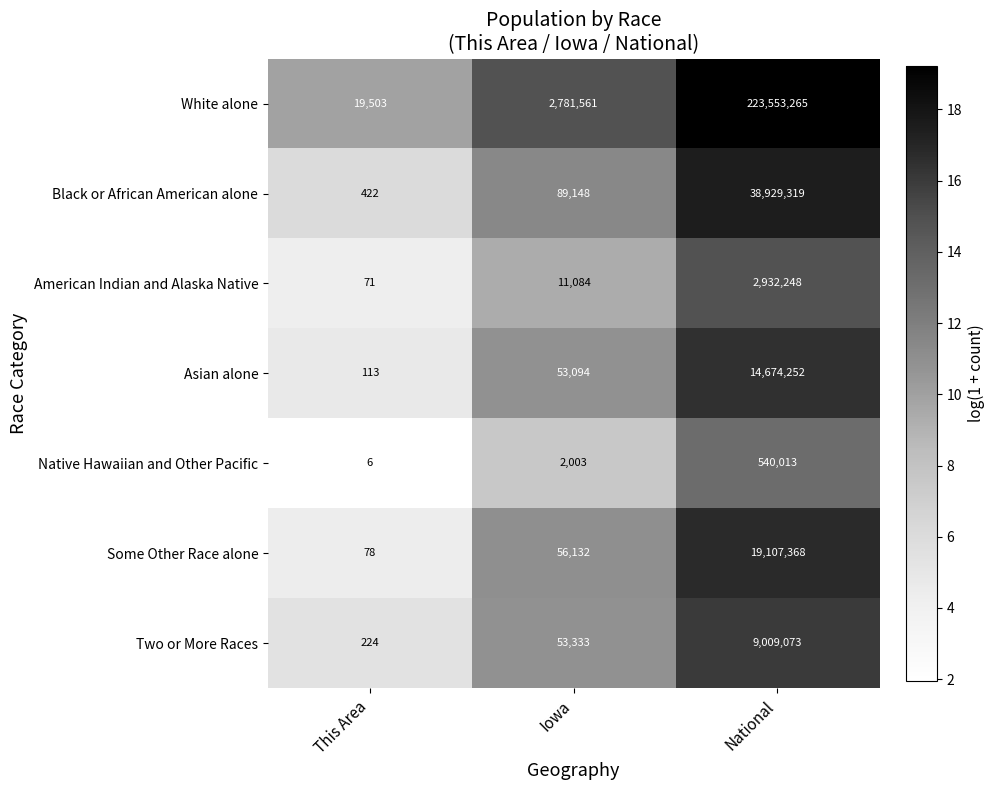

Which series changed the most between This Area and National?

White alone